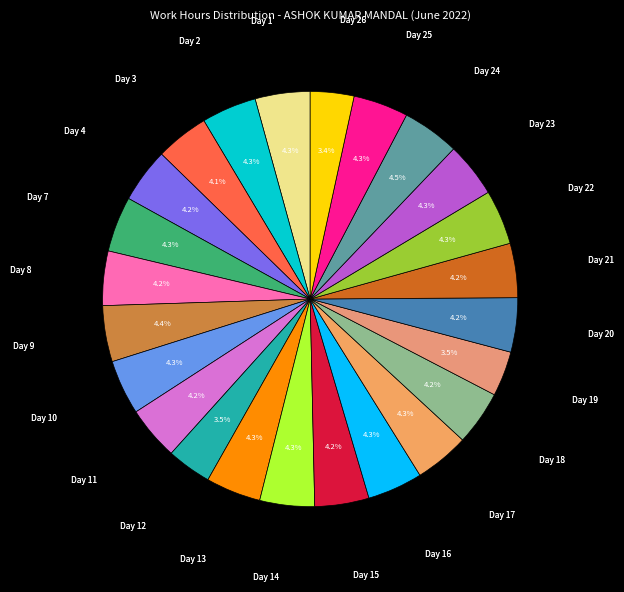

Is it true that Day 11 is 13% of the pie?

False